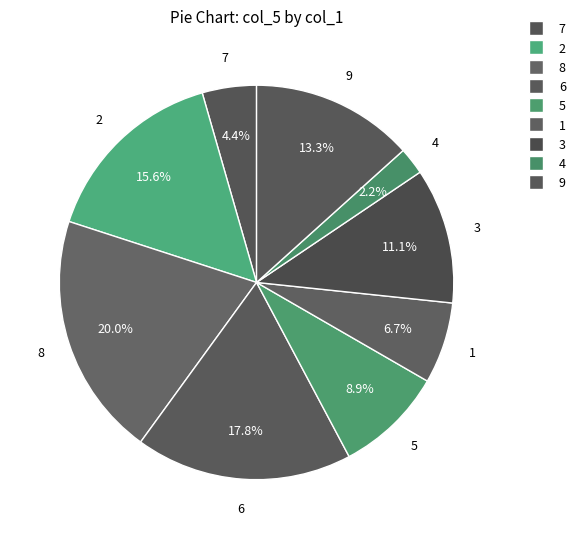

What portion of the pie excludes 7?

95.6%